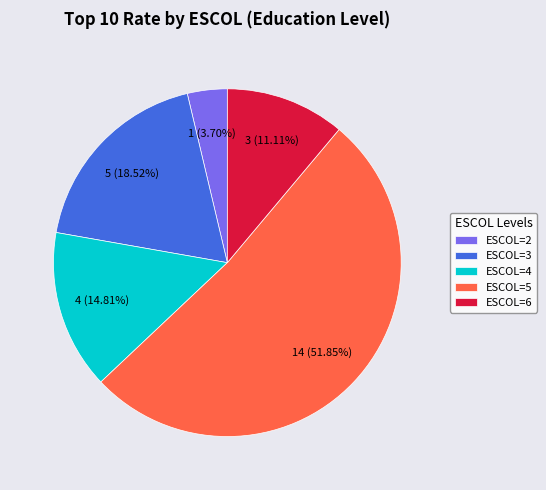

Count the number of slices in the pie.

5